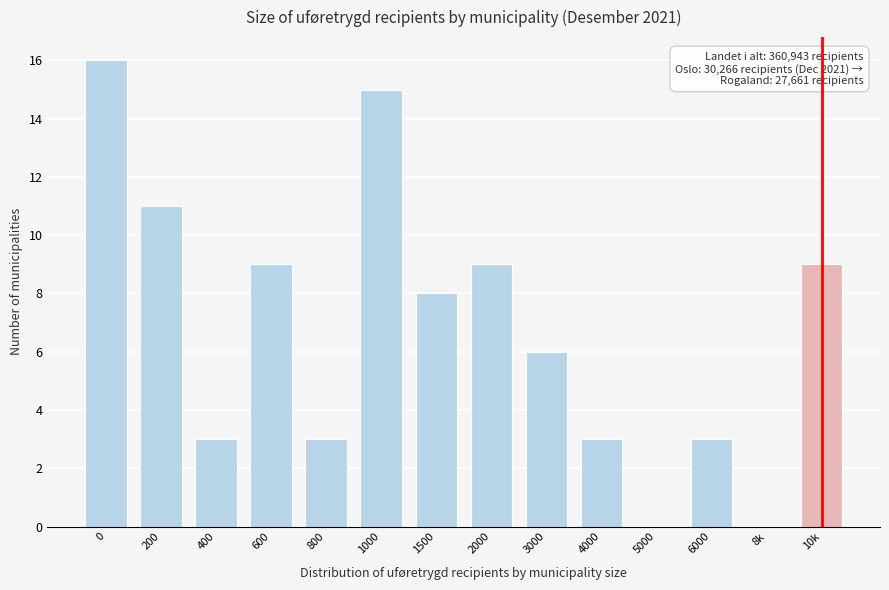

Reading right to left, what are all the values shown in this chart?

10k=9	8k=0	6000=3	5000=0	4000=3	3000=6	2000=9	1500=8	1000=15	800=3	600=9	400=3	200=11	0=16